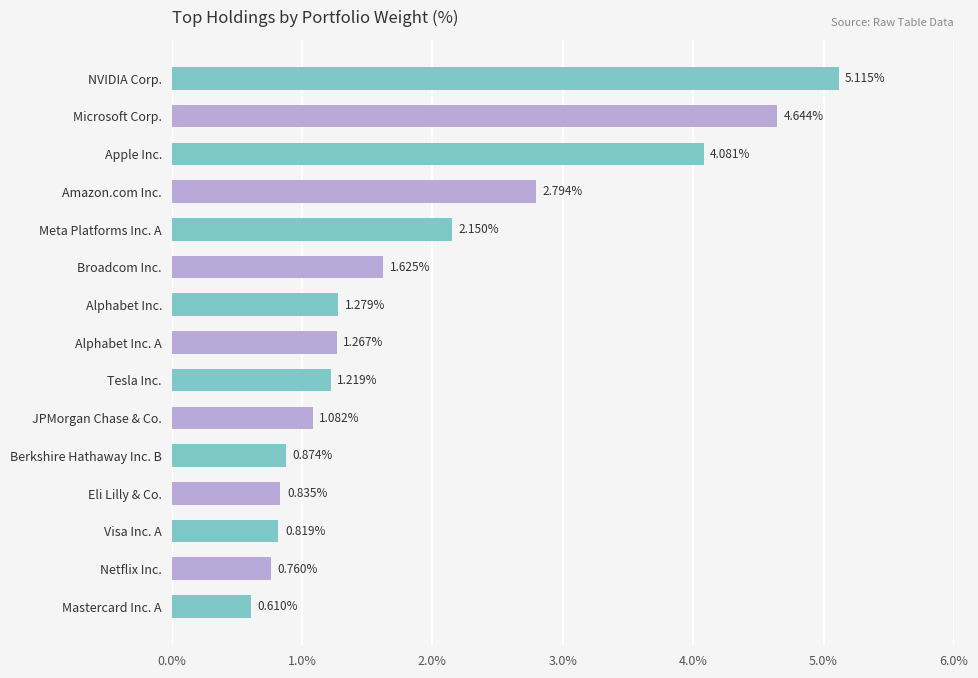

List the labels in order of value, largest first.

NVIDIA Corp., Microsoft Corp., Apple Inc., Amazon.com Inc., Meta Platforms Inc. A, Broadcom Inc., Alphabet Inc., Alphabet Inc. A, Tesla Inc., JPMorgan Chase & Co., Berkshire Hathaway Inc. B, Eli Lilly & Co., Visa Inc. A, Netflix Inc., Mastercard Inc. A